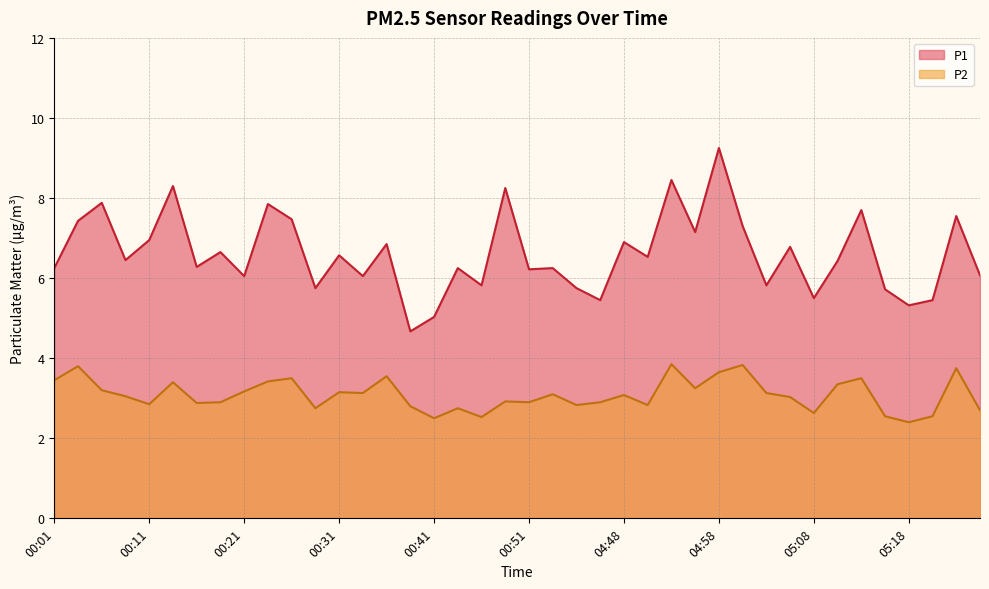

Which series has the widest spread of values?

P1